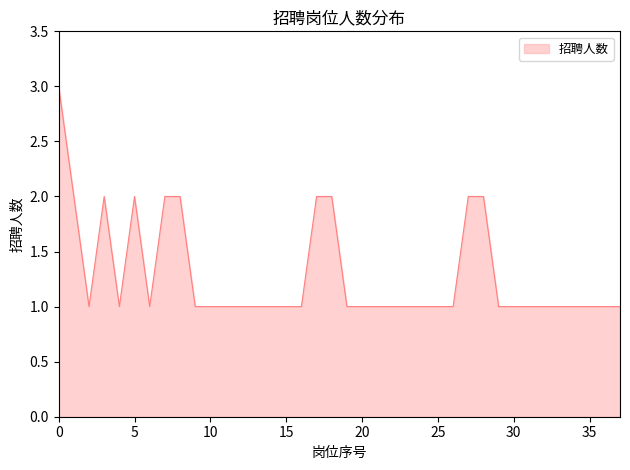

What is the difference between the second highest and minimum values?

1